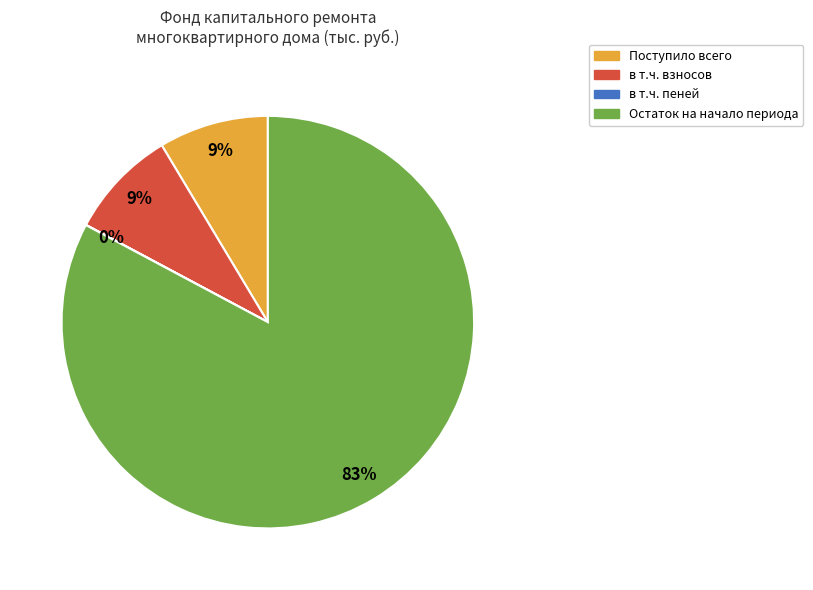

Does Остаток на начало периода represent more than half of the total?

Yes